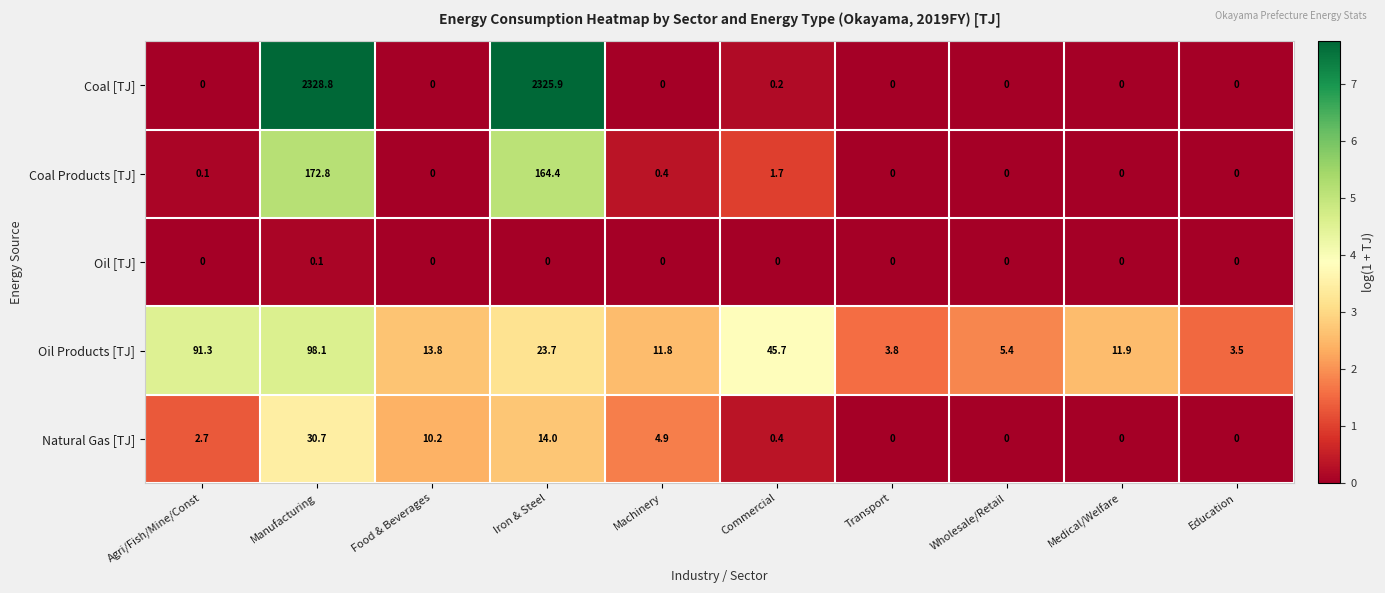

What is the difference between the Coal Products [TJ] values at Iron & Steel and Machinery?

164.0